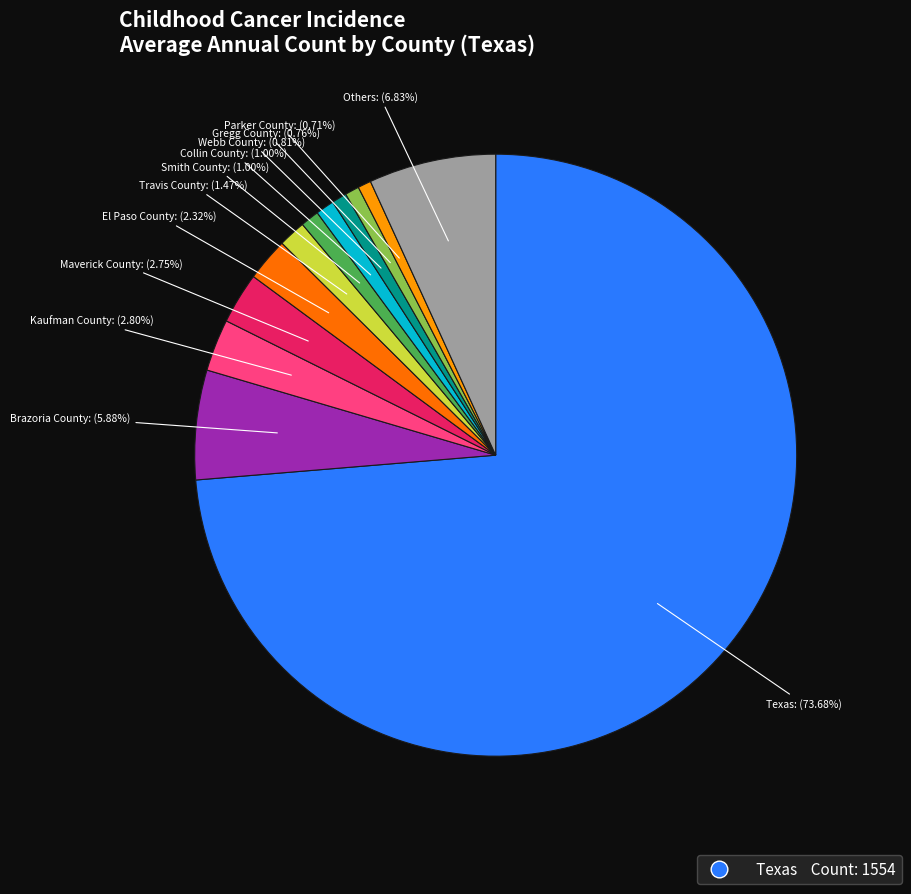

Is there any slice that represents more than half of the pie?

Yes